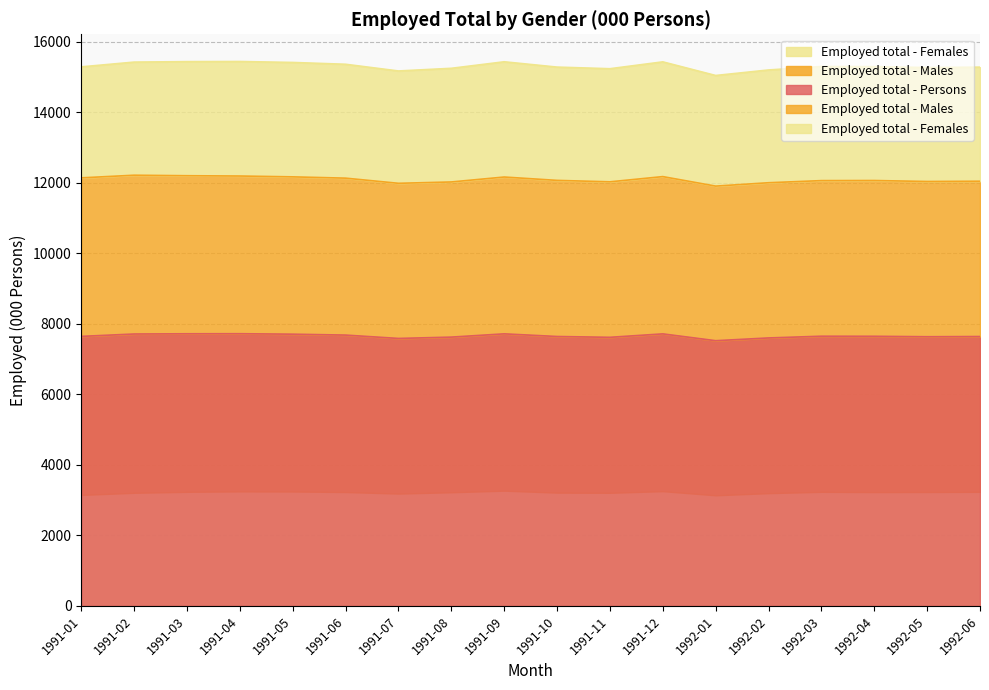

What is the difference between the maximum and minimum values in the Employed total - Females series?

131.0